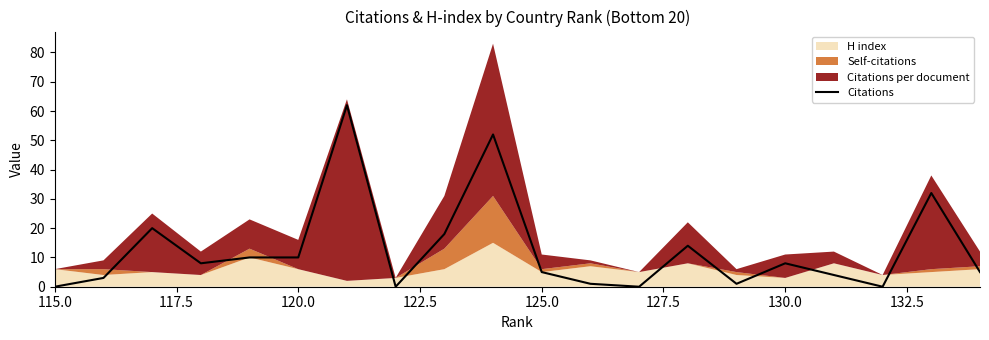

Count the number of categories in the chart.

20